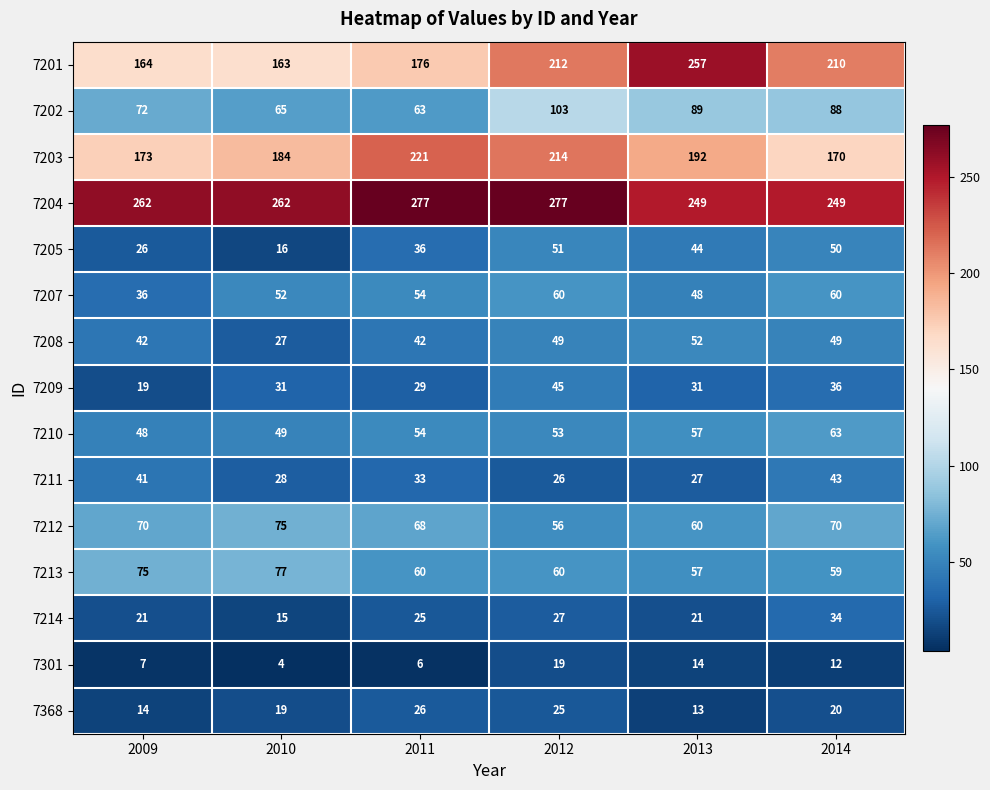

At how many categories does at least one series exceed 232?

6